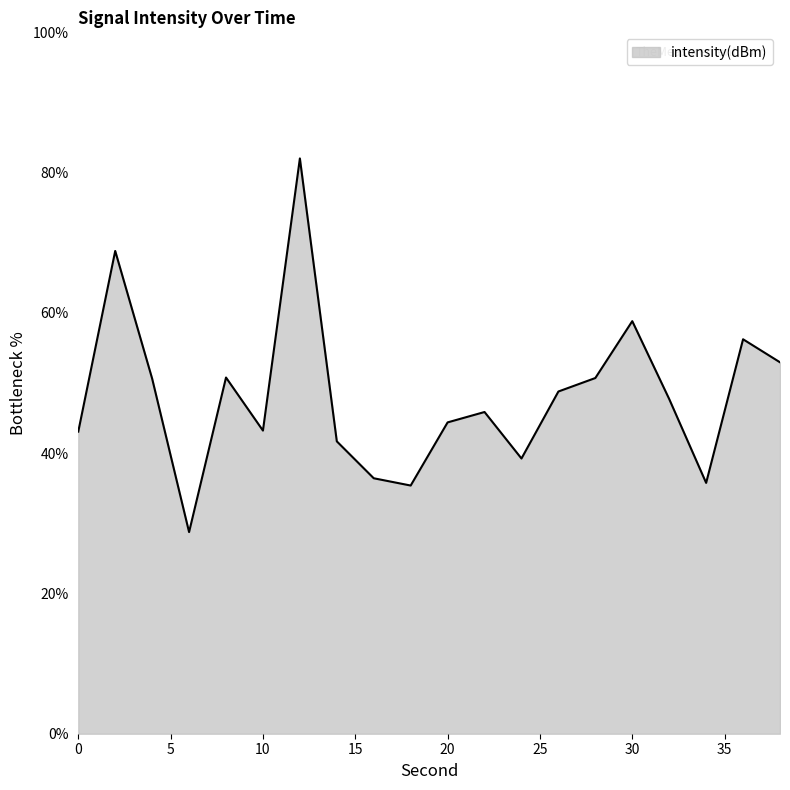

What is the sum of all values?

961.3